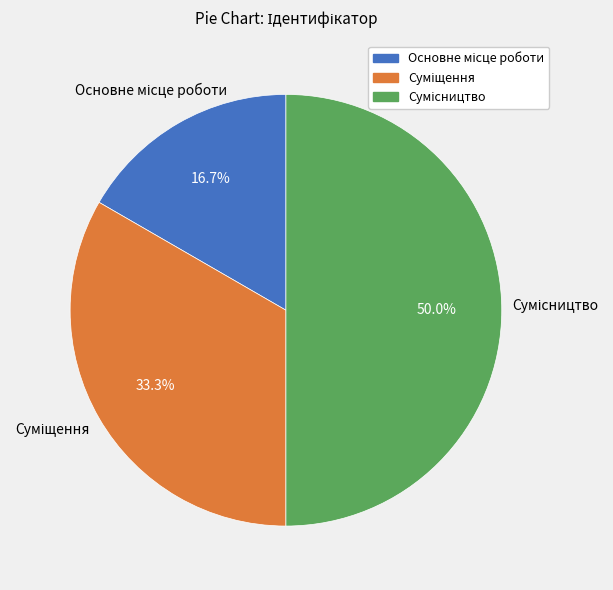

Is it true that Сумісництво is 40% of the pie?

False